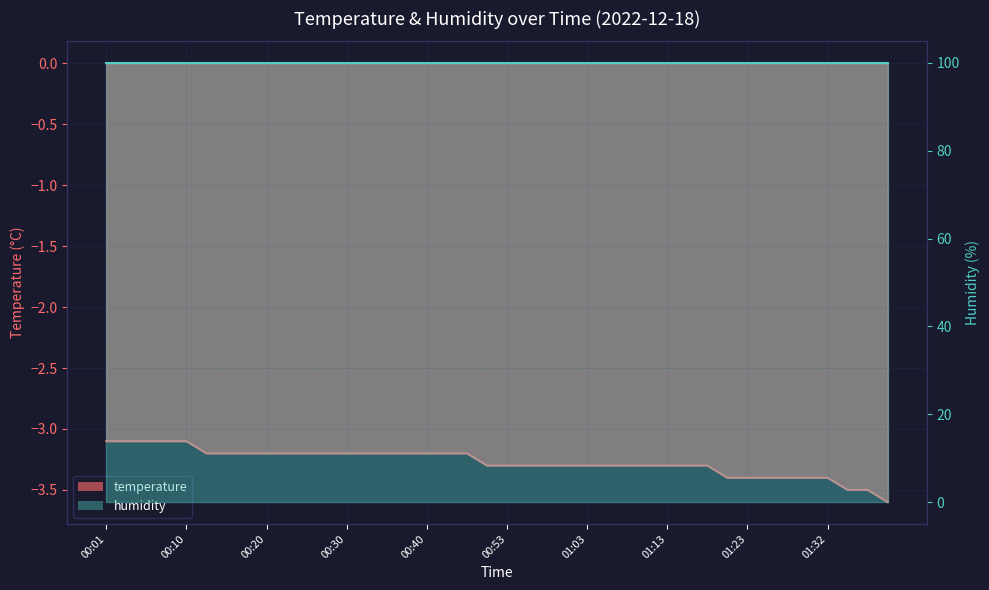

What is the sum of all values?

-130.9